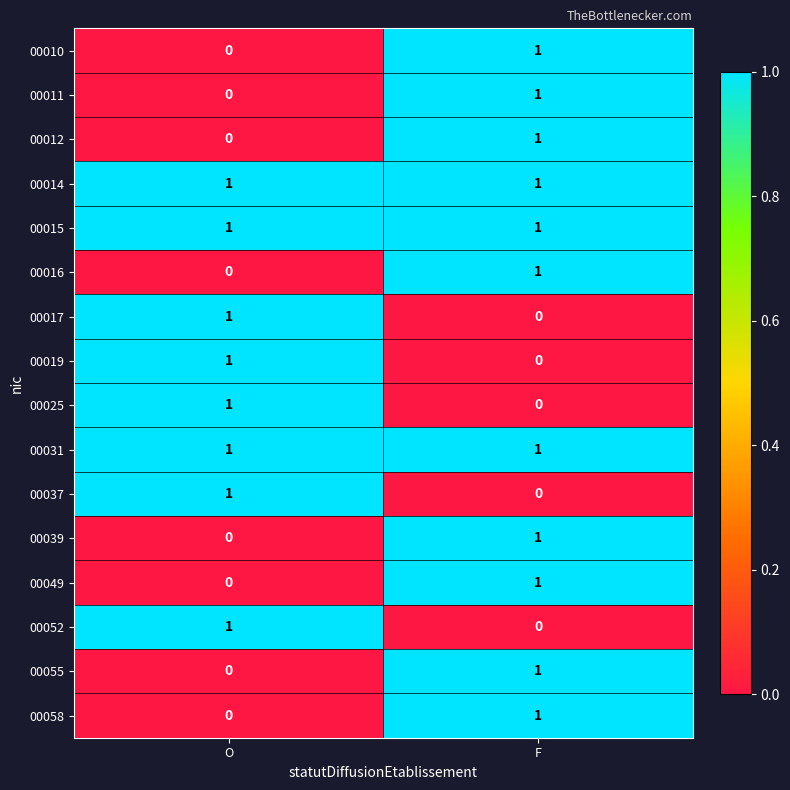

At which label does 00017 reach its minimum?

F